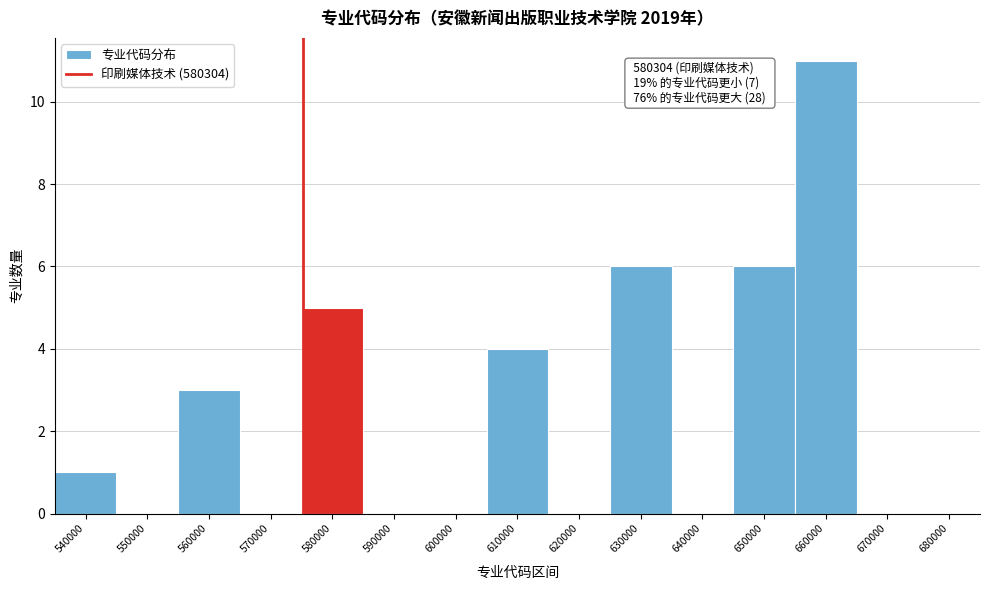

Reading right to left, extract all data points from this chart.

680000=0	670000=0	660000=11	650000=6	640000=0	630000=6	620000=0	610000=4	600000=0	590000=0	580000=5	570000=0	560000=3	550000=0	540000=1